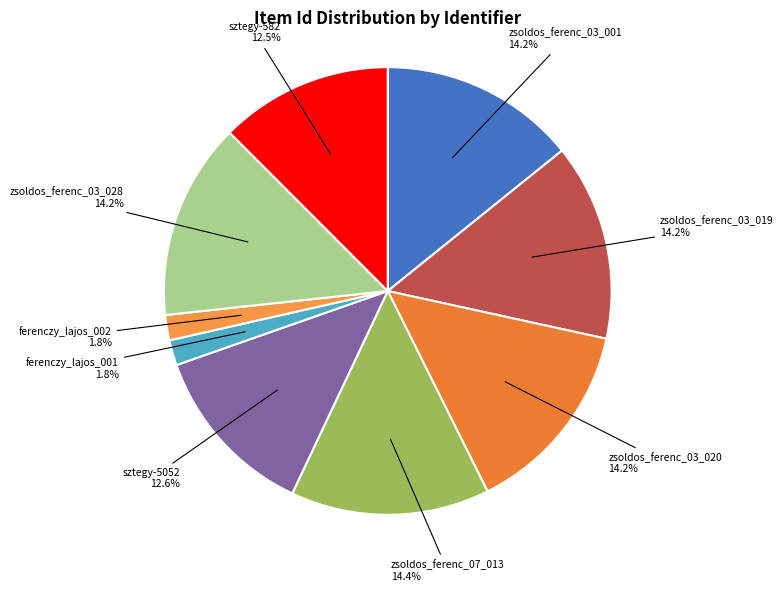

What is the ratio of the value at zsoldos_ferenc_03_019 to the value at sztegy-582?

1.1